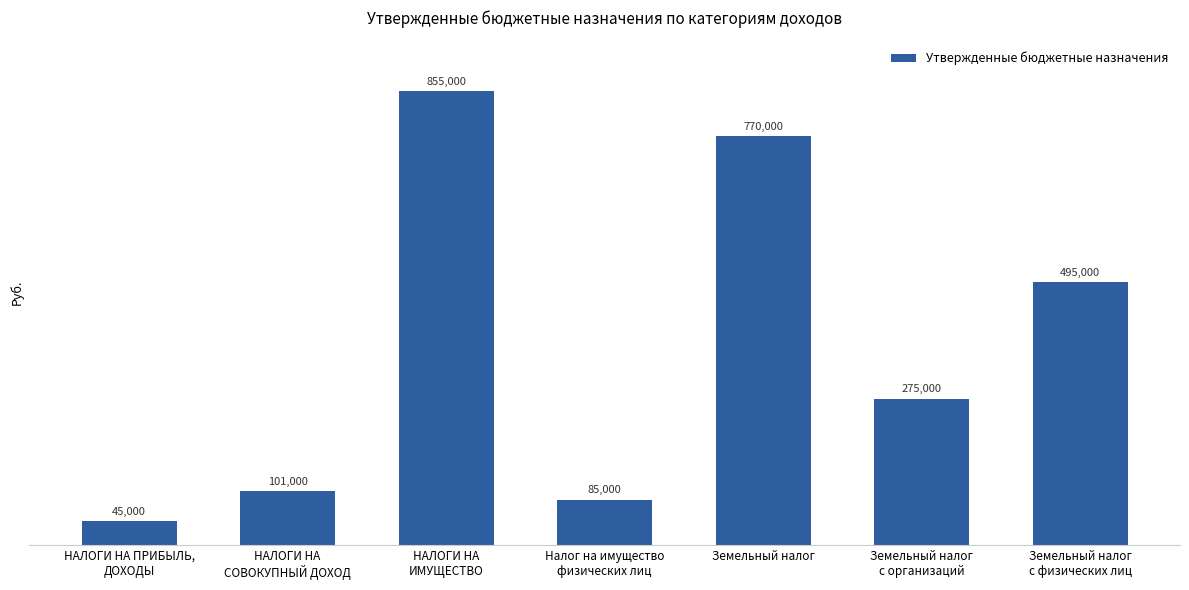

What is the approximate value at Земельный налог
с физических лиц, to the nearest 100?

495000